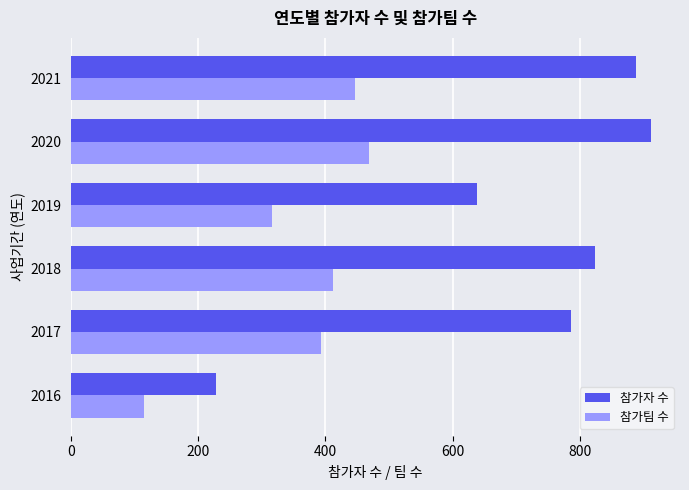

What are all the series names shown in the legend?

참가자 수, 참가팀 수